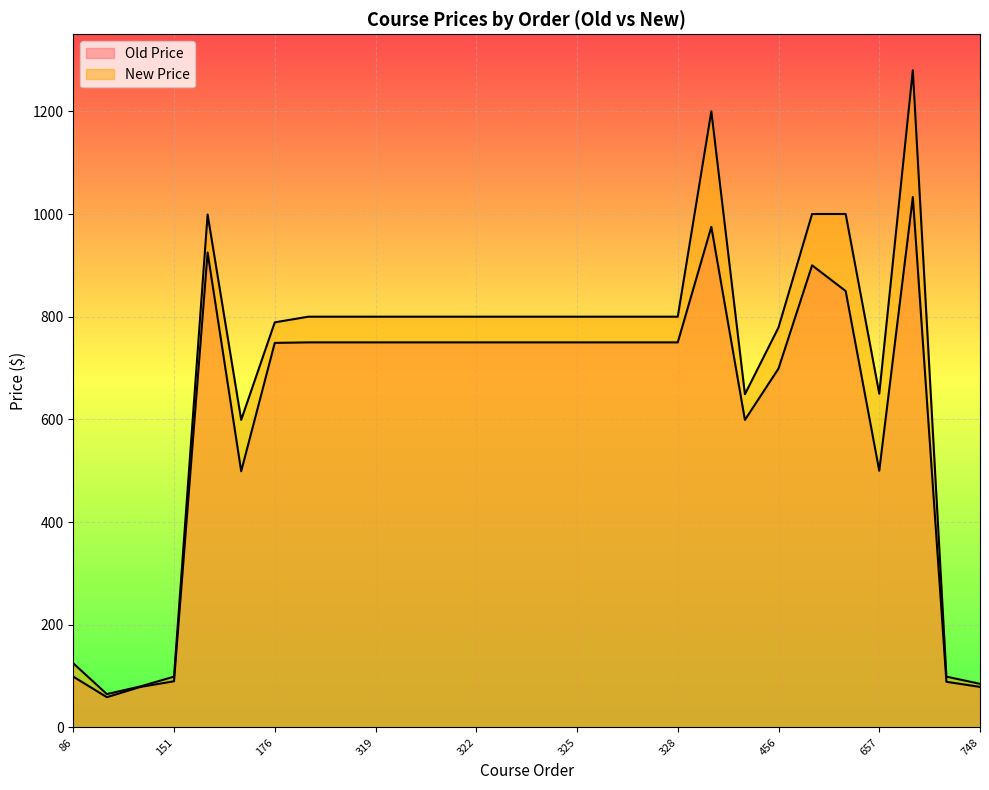

Reading left to right, transcribe all the data shown in this chart.

Old Price: 86=99	133=59	136=79	151=90	159=925	175=499	176=749	317=750	318=750	319=750	320=750	321=750	322=750	323=750	324=750	325=750	326=750	327=750	328=750	417=975	450=599	456=699	478=900	656=850	657=500	694=1033	705=89	748=79
New Price: 86=125	133=65	136=80	151=99	159=999	175=599	176=789	317=800	318=800	319=800	320=800	321=800	322=800	323=800	324=800	325=800	326=800	327=800	328=800	417=1200	450=649	456=779	478=1000	656=1000	657=650	694=1280	705=99	748=85